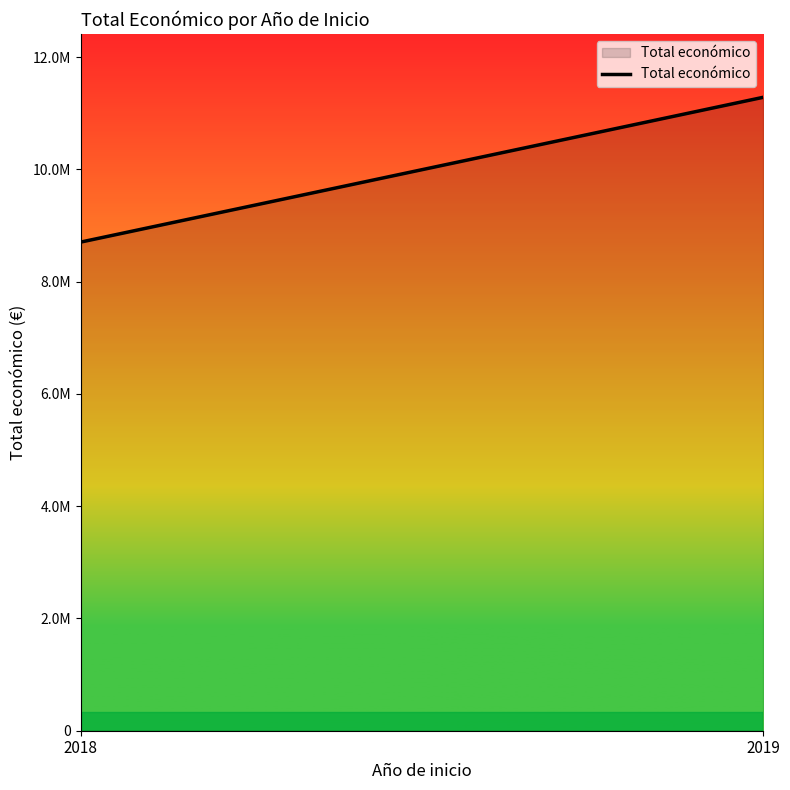

List the labels in order of value, smallest first.

2018, 2019